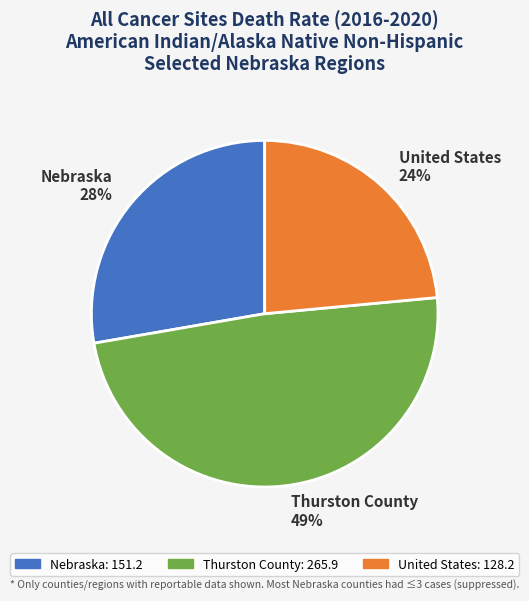

How many slices are in this pie chart?

3